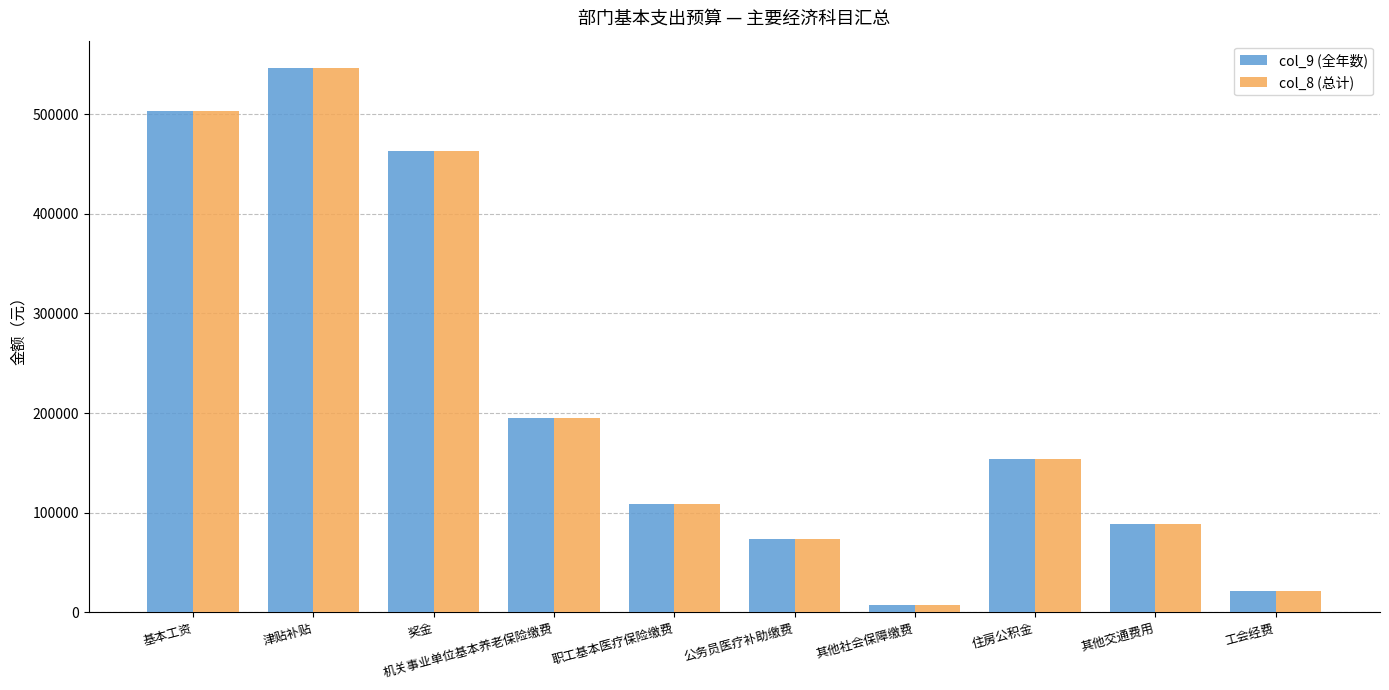

Is it true that col_9 (全年数) equals 21965.3 at 工会经费?

True